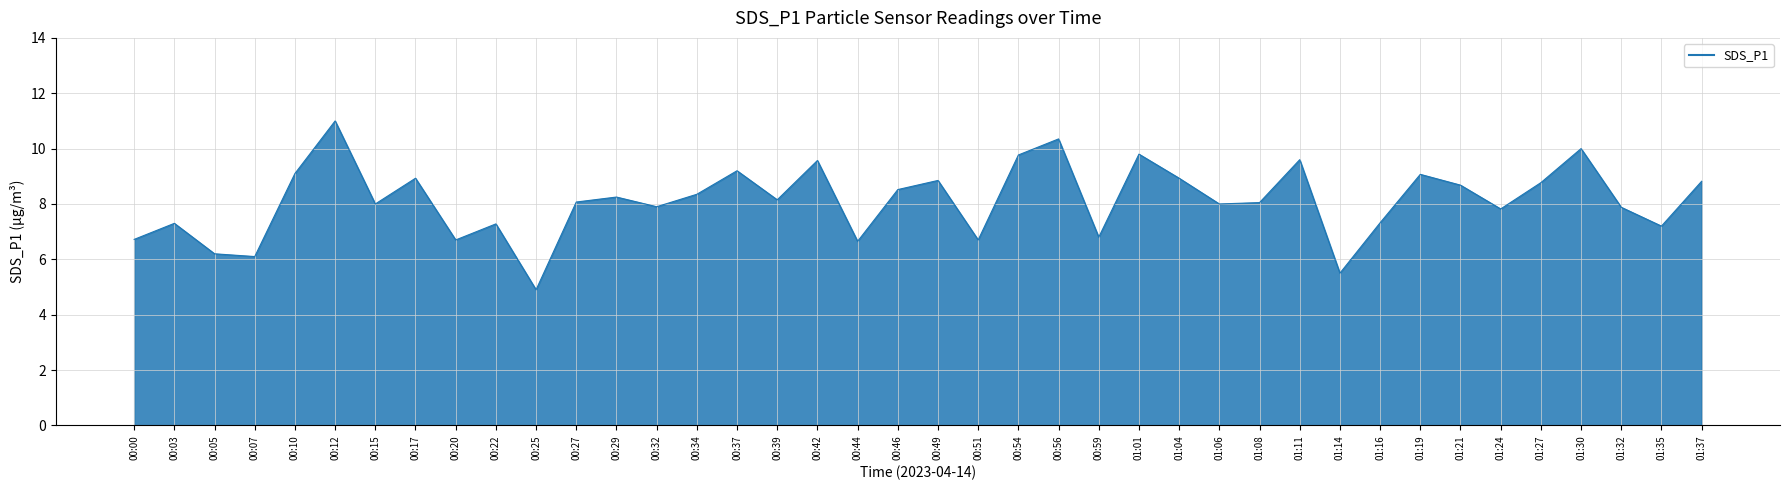

Approximately how many times larger is the value at 00:37 compared to 01:16?

1.3